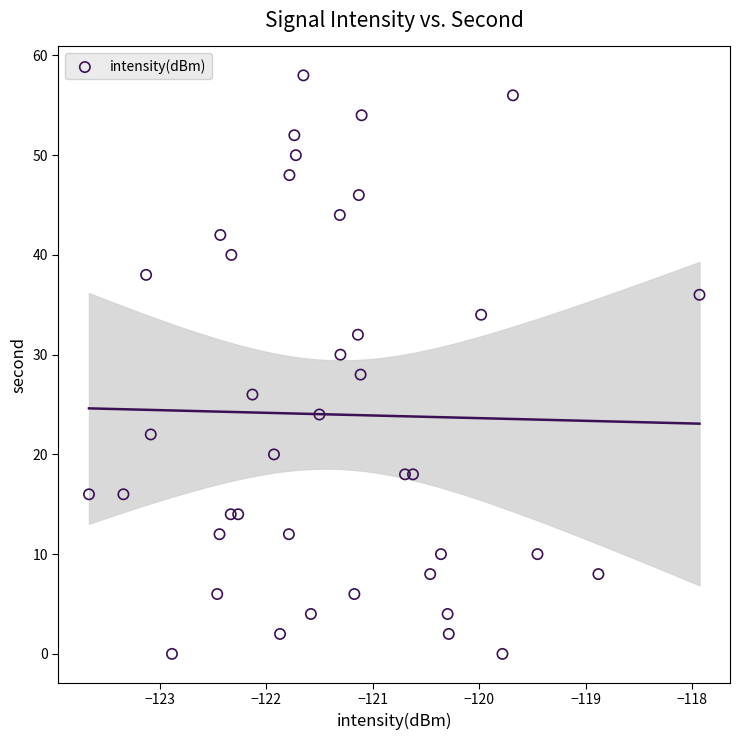

What is the range of Y values (max minus min)?

58